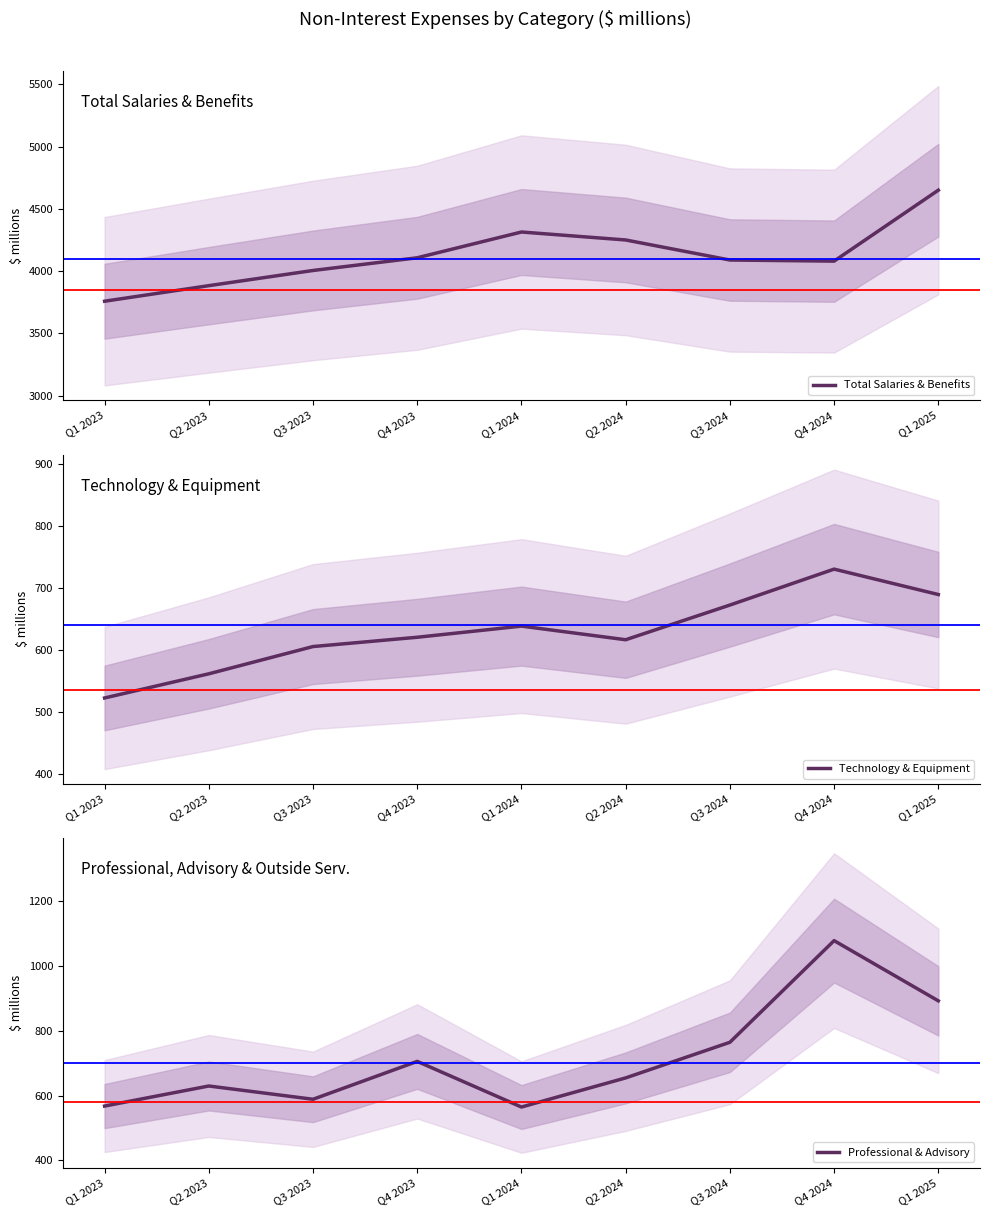

At which category is the sum across all series the highest?

Q1 2025